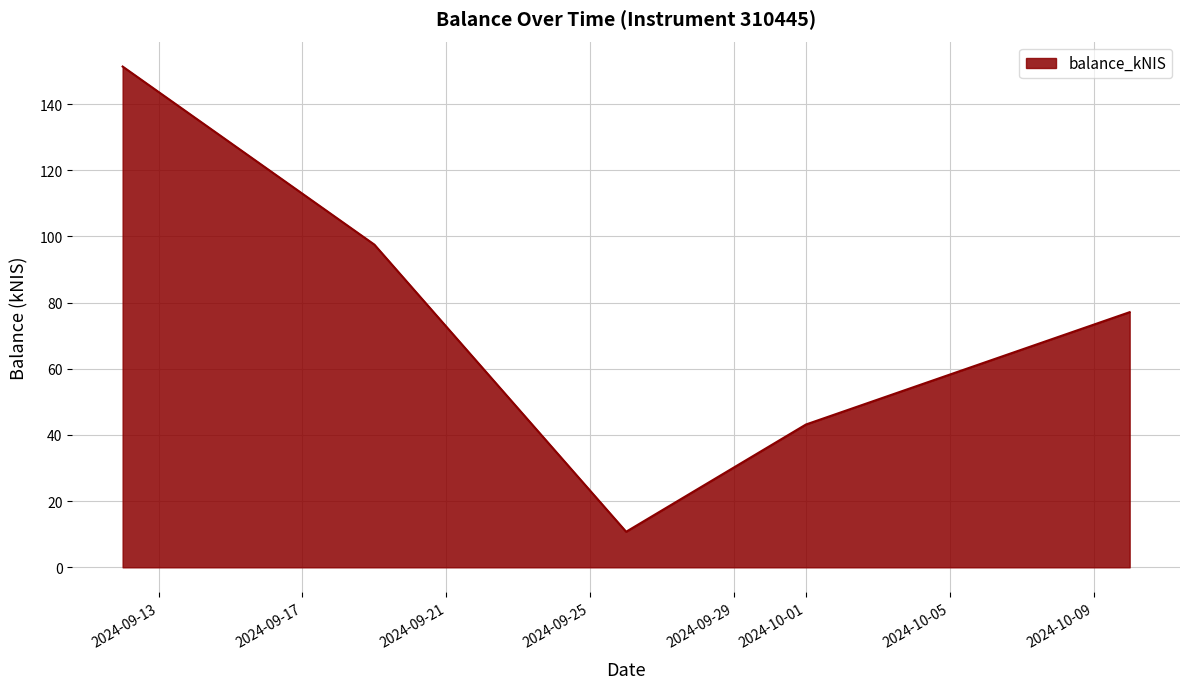

What is the sum of all values?

379.8